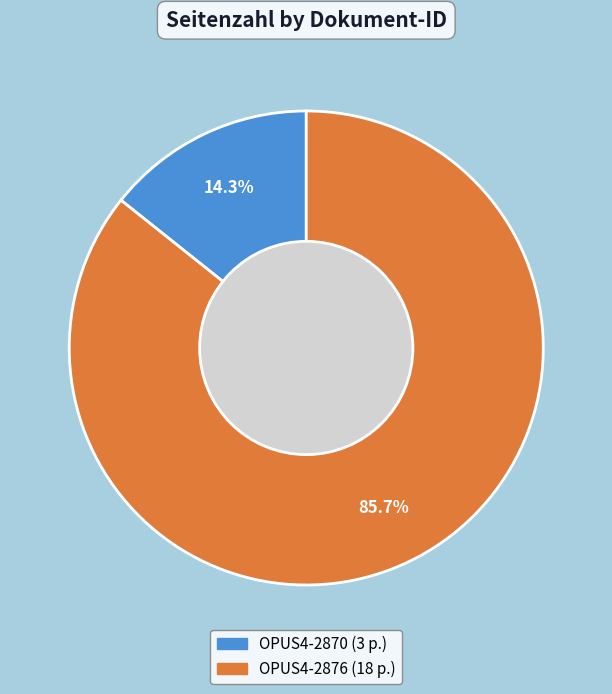

Approximately how many times larger is the value at OPUS4-2876 compared to OPUS4-2870?

6.0